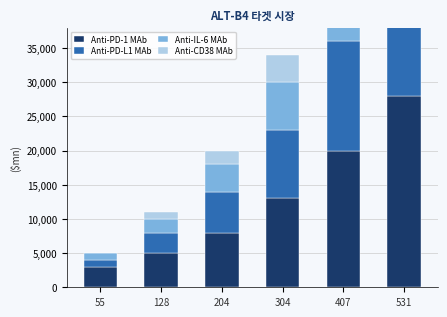

How many data points in Anti-IL-6 MAb are less than 7000?

3